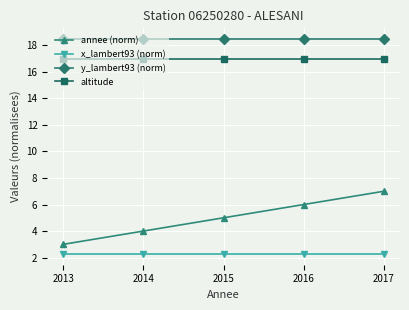

What are all the series names shown in the legend?

annee (norm), x_lambert93 (norm), y_lambert93 (norm), altitude